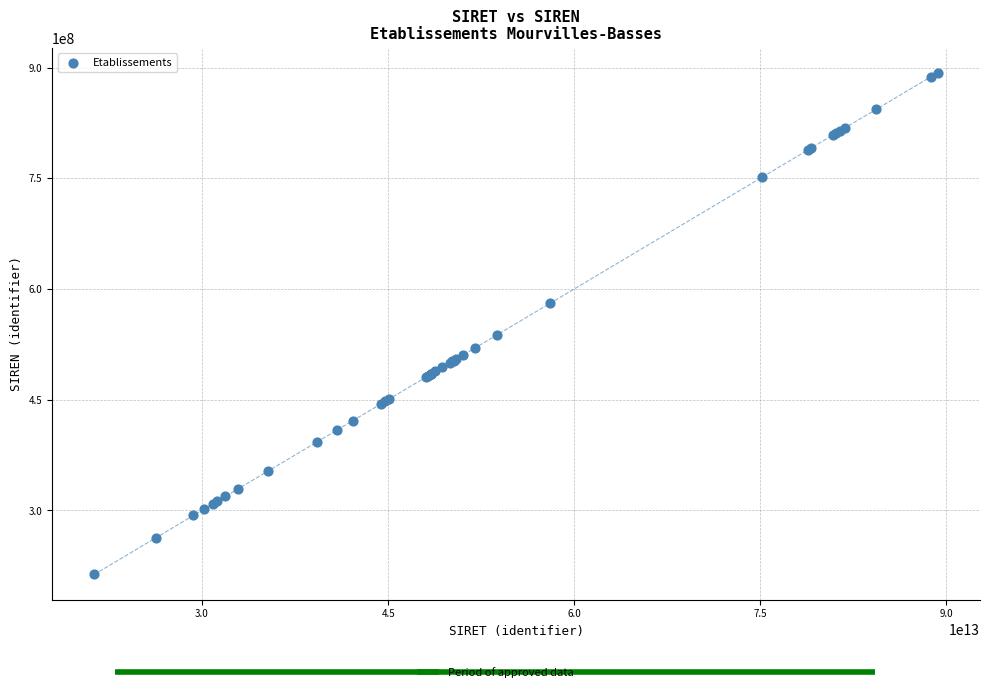

What Y value in the scatter plot is closest to 553114959?

537755084